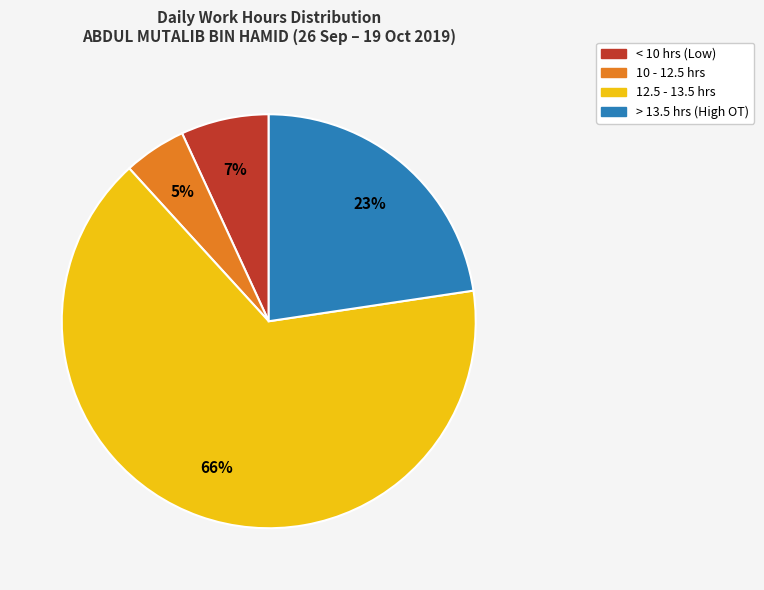

Is there a majority slice in this chart?

Yes